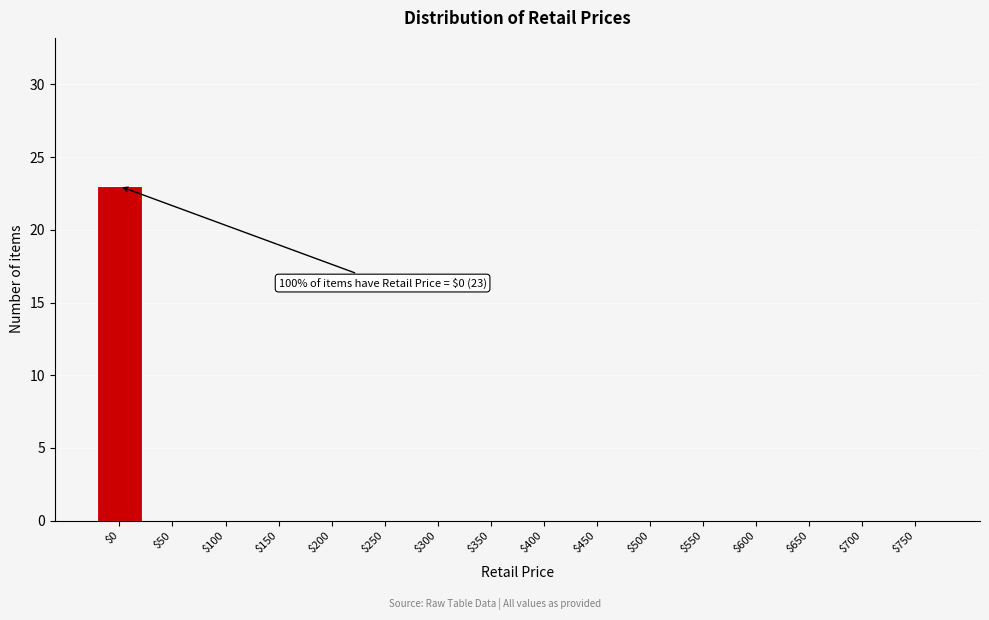

What is the sum of all values?

23